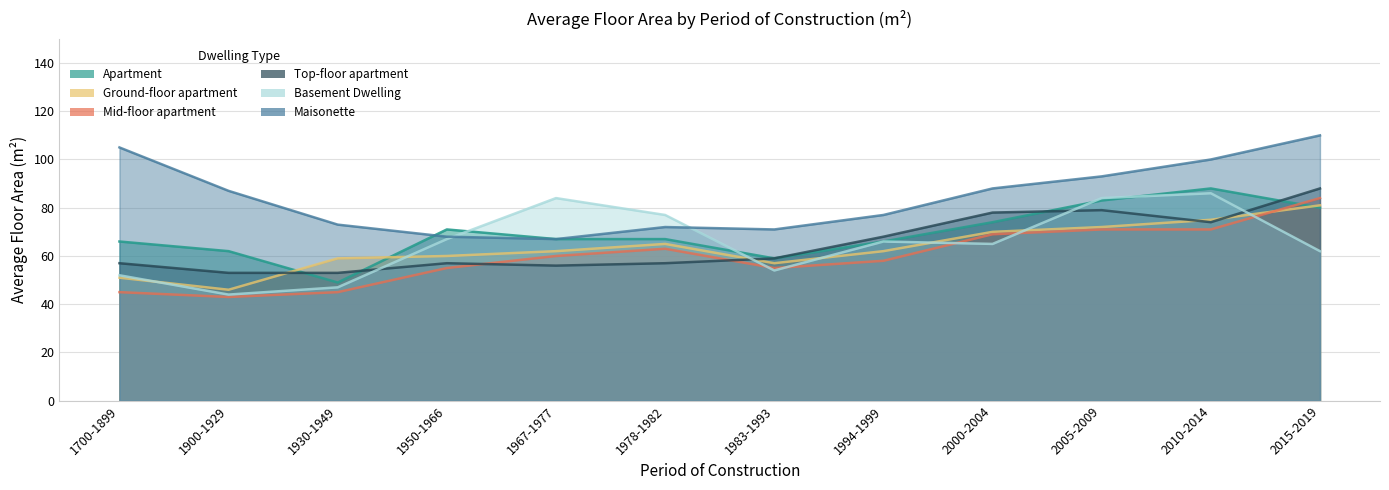

At which label does Apartment reach its peak?

2010-2014